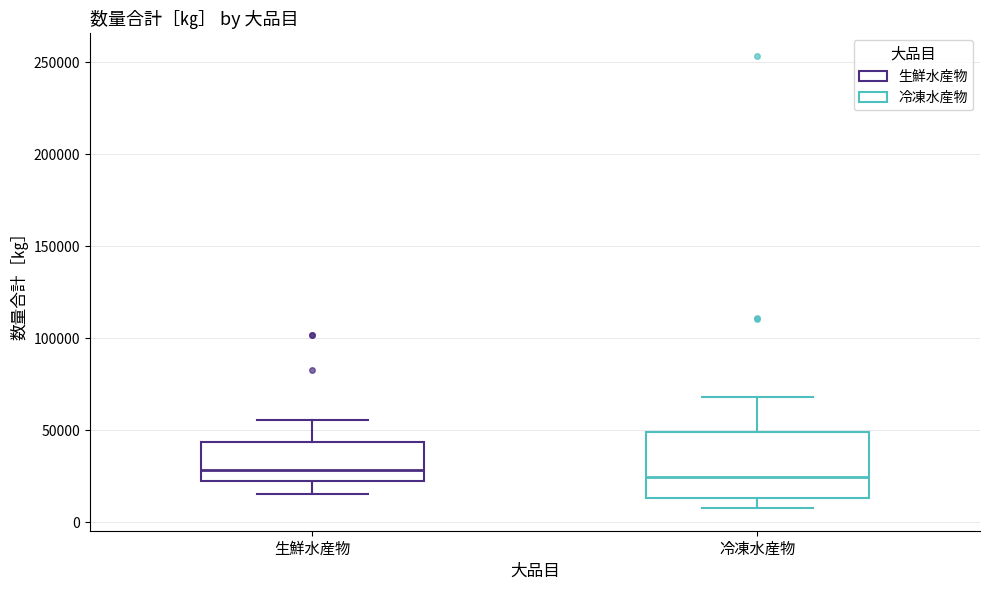

Comparing the boxes themselves (not the whiskers), which one is the tallest?

冷凍水産物